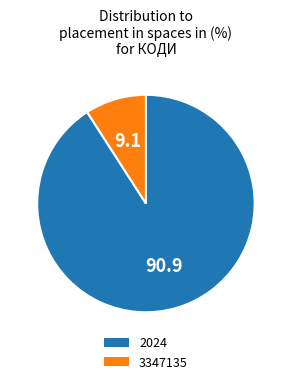

Approximately how many times larger is the value at 2024 compared to 3347135?

10.0